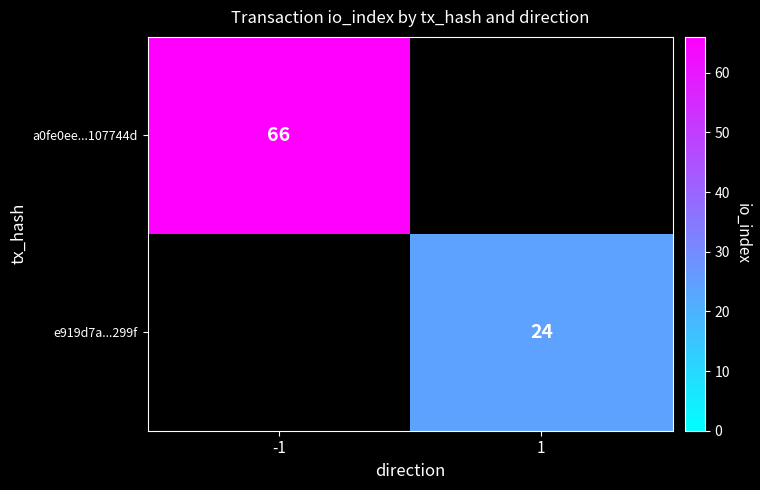

The value of e919d7a...299f at 1 is 7. True or false?

False